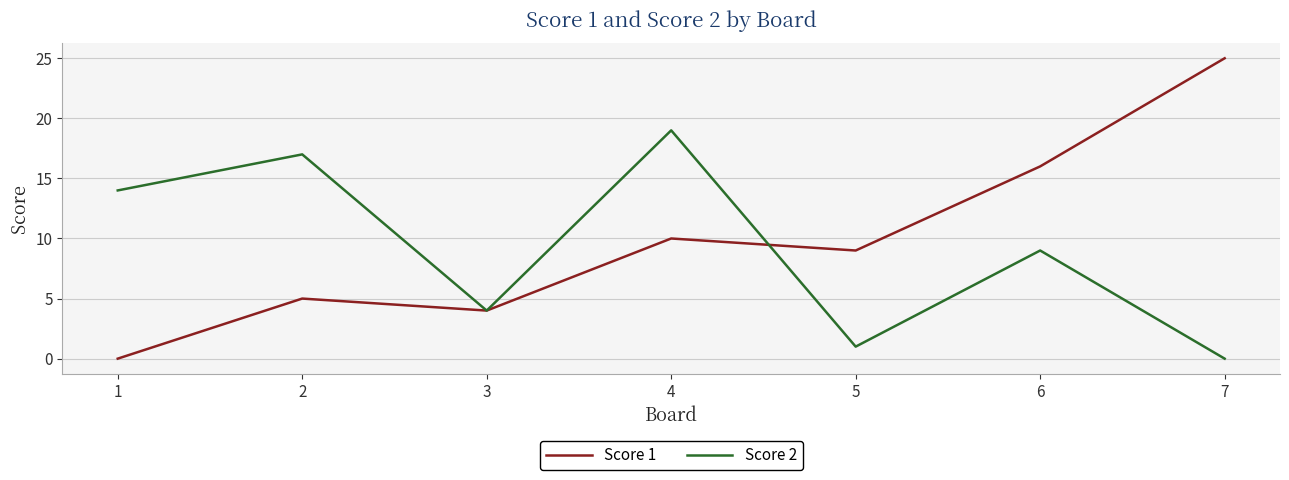

True or false: Score 1 and Score 2 intersect in this chart.

True